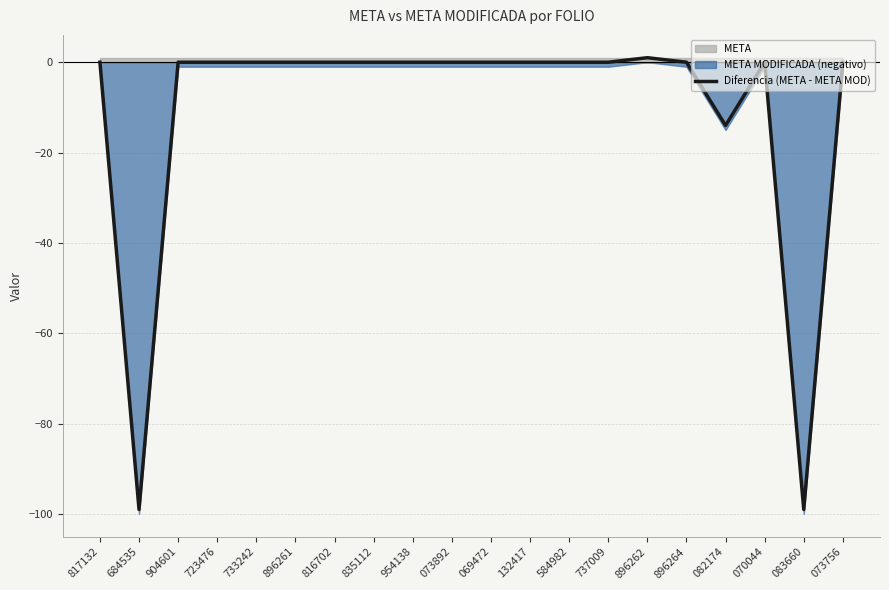

What is the minimum value shown in the chart?

-99